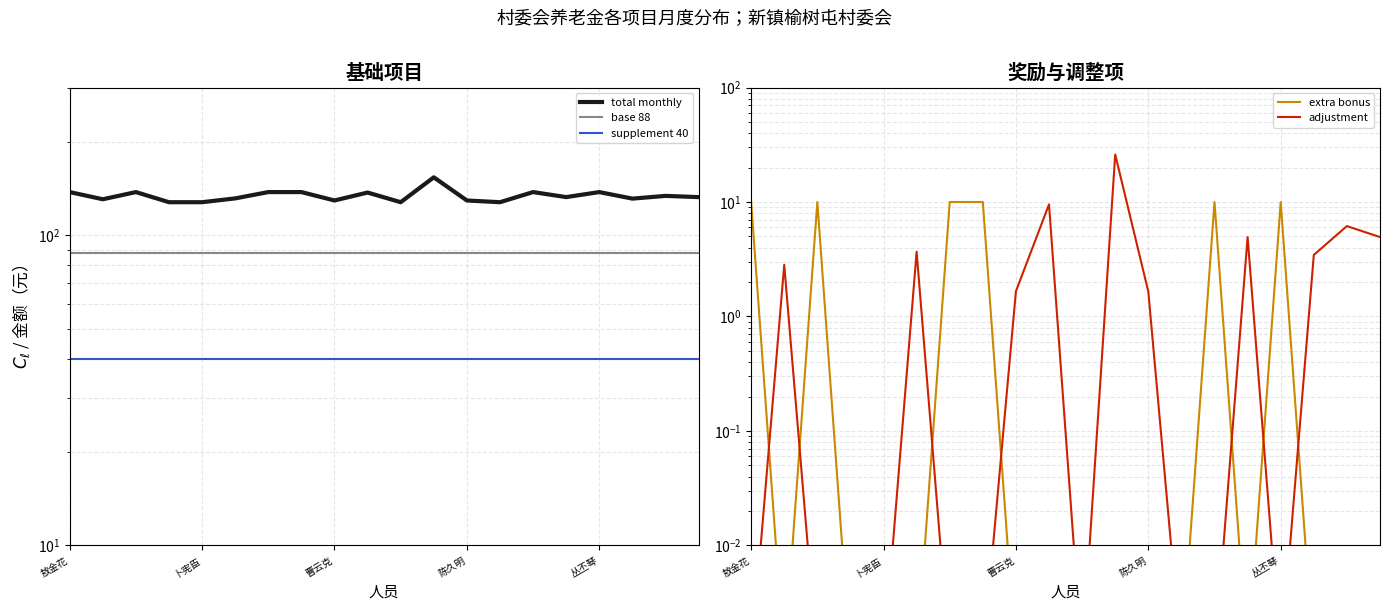

List the labels in order of adjustment value, largest first.

11, 9, 18, 15, 19, 5, 17, 卜宪臣, 8, 12, 敖金花, 曹云克, 陈久明, 丛丕琴, 6, 7, 10, 13, 14, 16